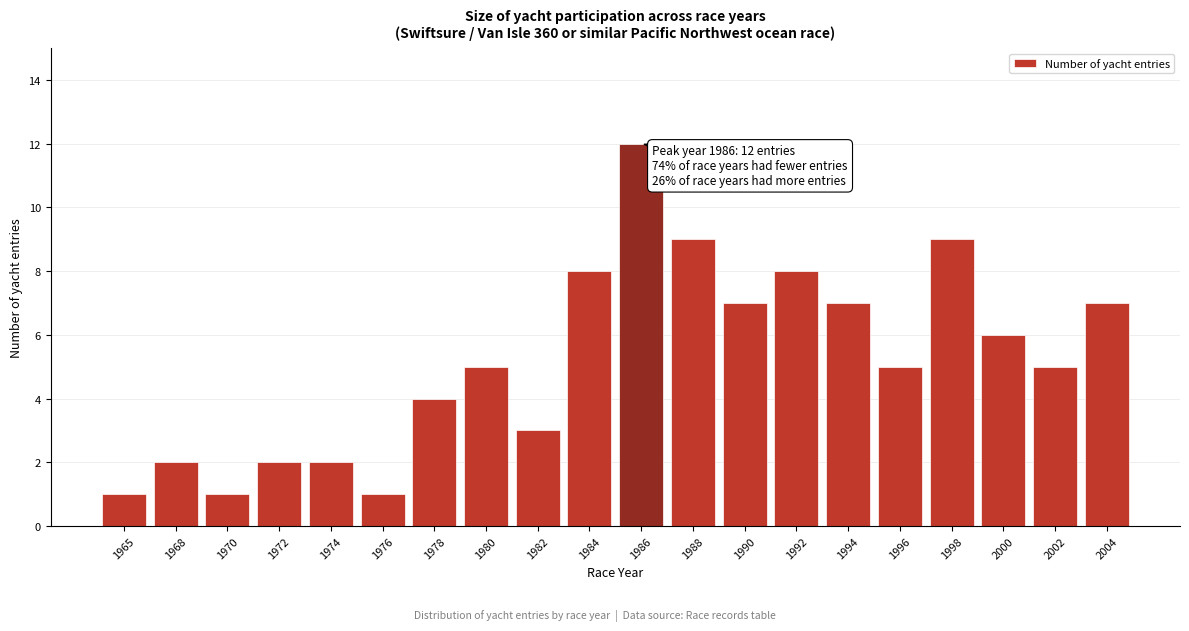

Reading left to right, list all the values displayed in this chart.

1965=1	1968=2	1970=1	1972=2	1974=2	1976=1	1978=4	1980=5	1982=3	1984=8	1986=12	1988=9	1990=7	1992=8	1994=7	1996=5	1998=9	2000=6	2002=5	2004=7